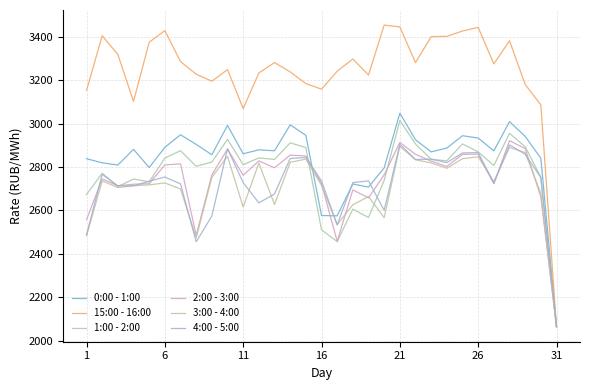

Is this an area chart (filled region under the line)?

No